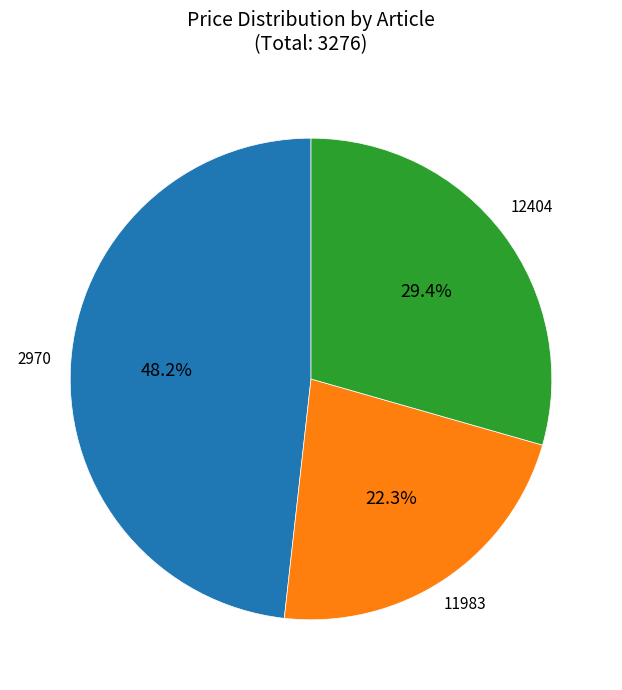

Does any single category account for the majority?

No